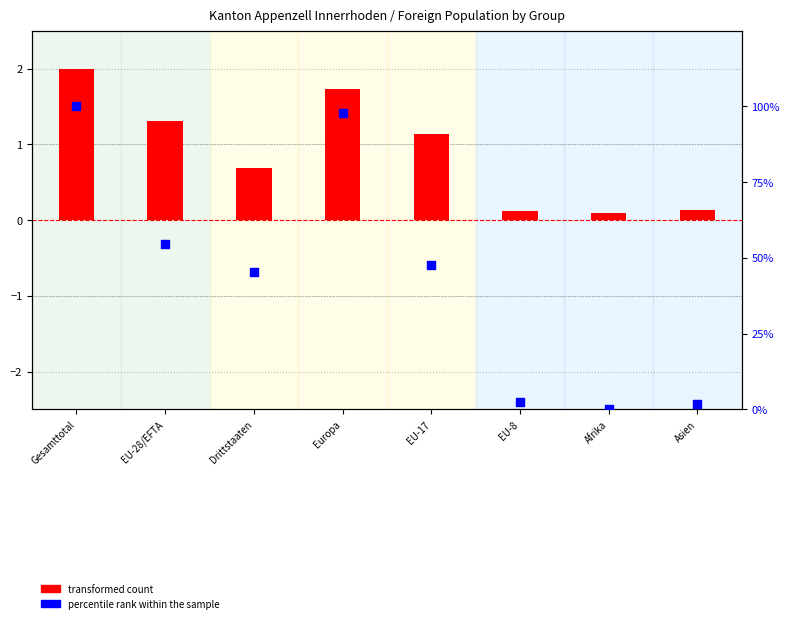

Which series reaches the maximum Y coordinate?

percentile rank within the sample